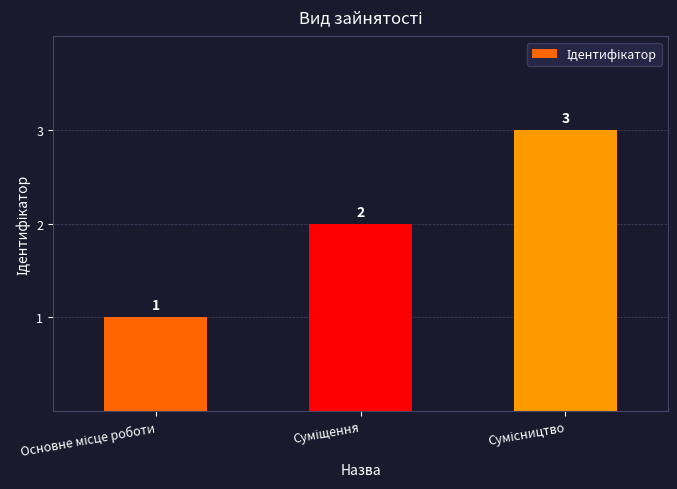

How many values are between 1 and 3?

3